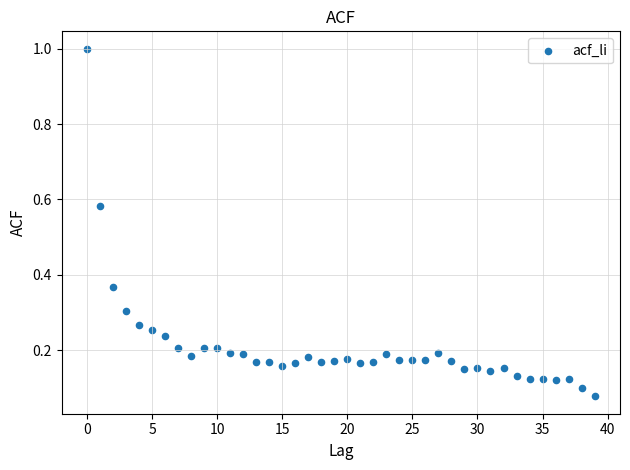

What is the range of Y values (max minus min)?

0.9